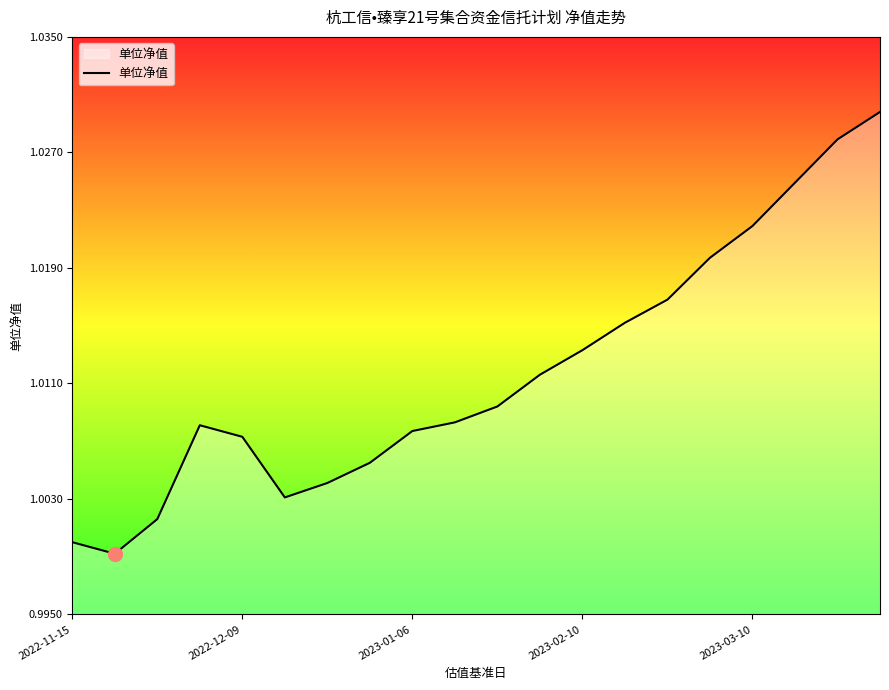

Does the chart have visible grid lines?

No